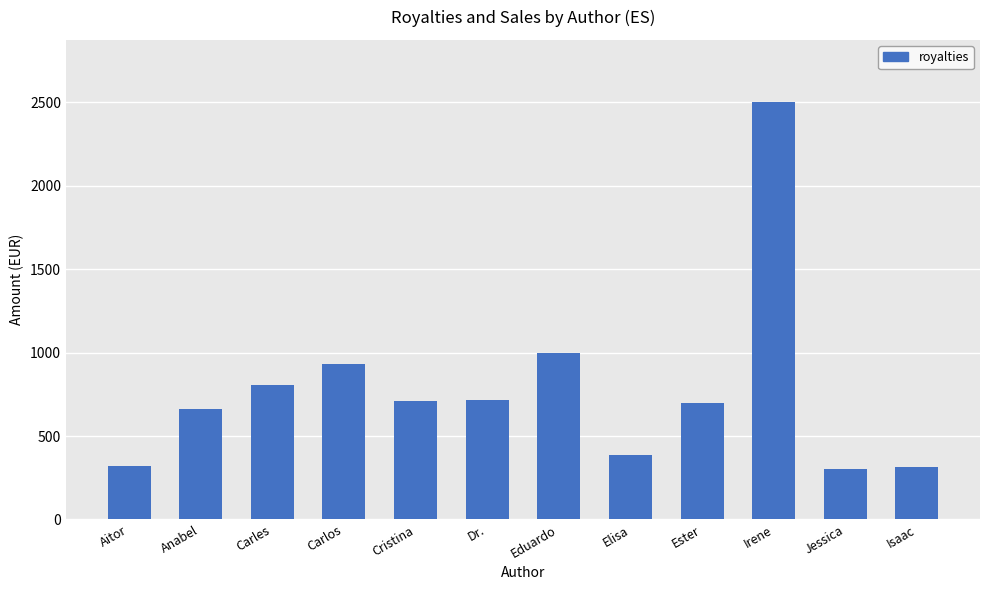

Count the number of values greater than 711.

6